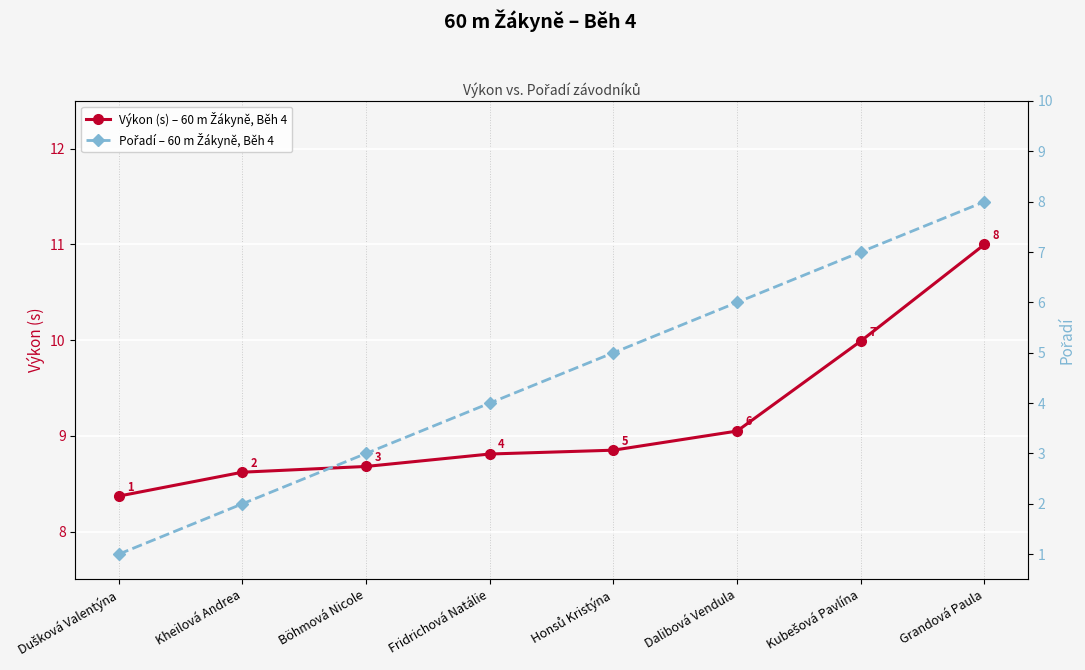

Reading left to right, transcribe all the data shown in this chart.

Výkon (s) – 60 m Žákyně, Běh 4: 8.4	8.6	8.7	8.8	8.8	9.1	10.0	11.0
Pořadí – 60 m Žákyně, Běh 4: 1.0	2.0	3.0	4.0	5.0	6.0	7.0	8.0